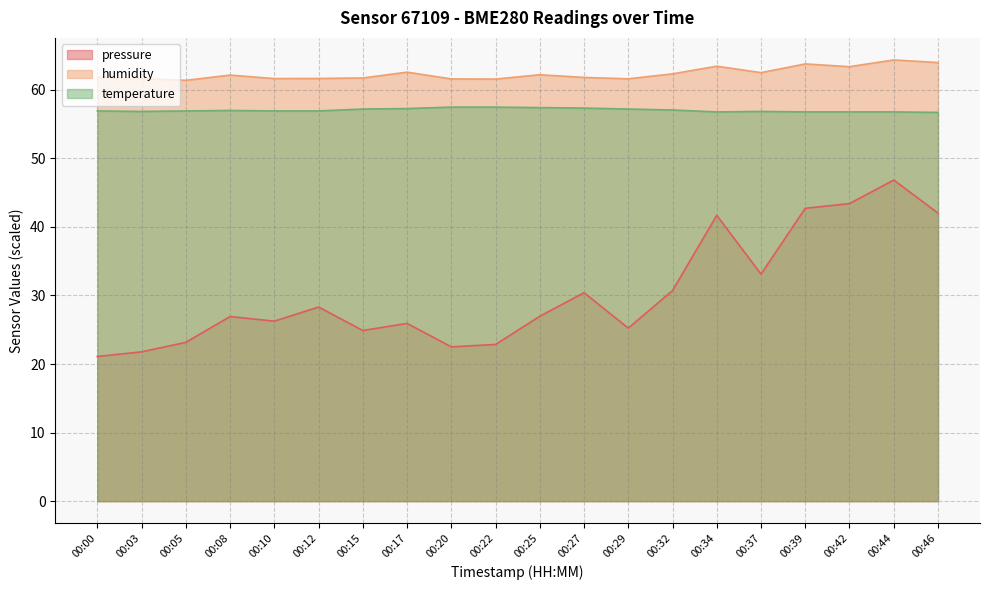

Which series changed the most between 00:03 and 00:46?

pressure